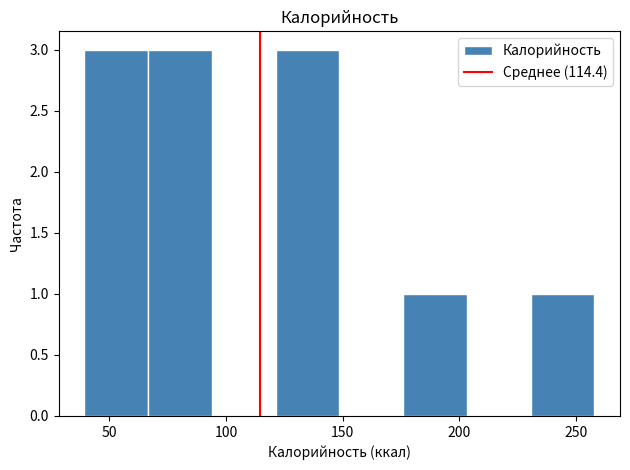

Reading left to right, transcribe this chart: for each bar, give the range it covers on the x-axis and its height. Neither the bar edges nor the heights are printed on the chart, so give them approximately, as read against the axes.

40 to 65: 3
65 to 95: 3
95 to 120: 0
120 to 150: 3
150 to 175: 0
175 to 205: 1
205 to 230: 0
230 to 260: 1